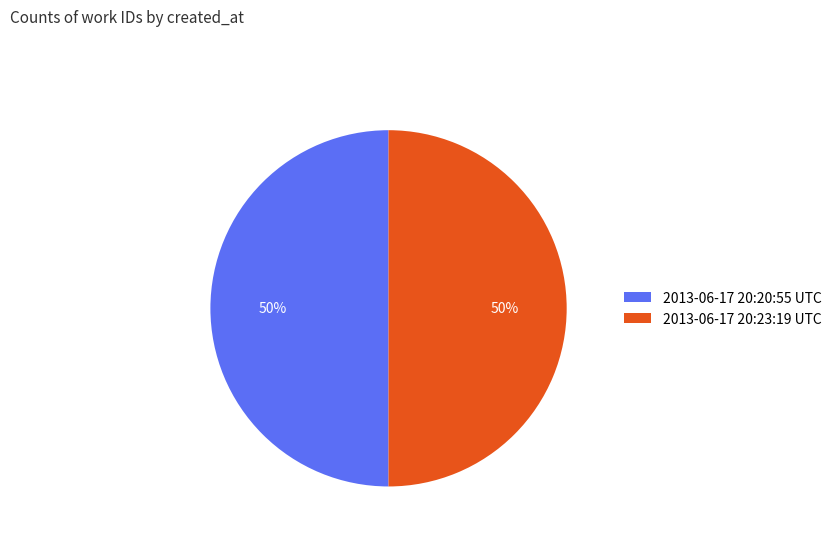

What percentage is the 2013-06-17 20:23:19 UTC slice, to the nearest percent?

50%